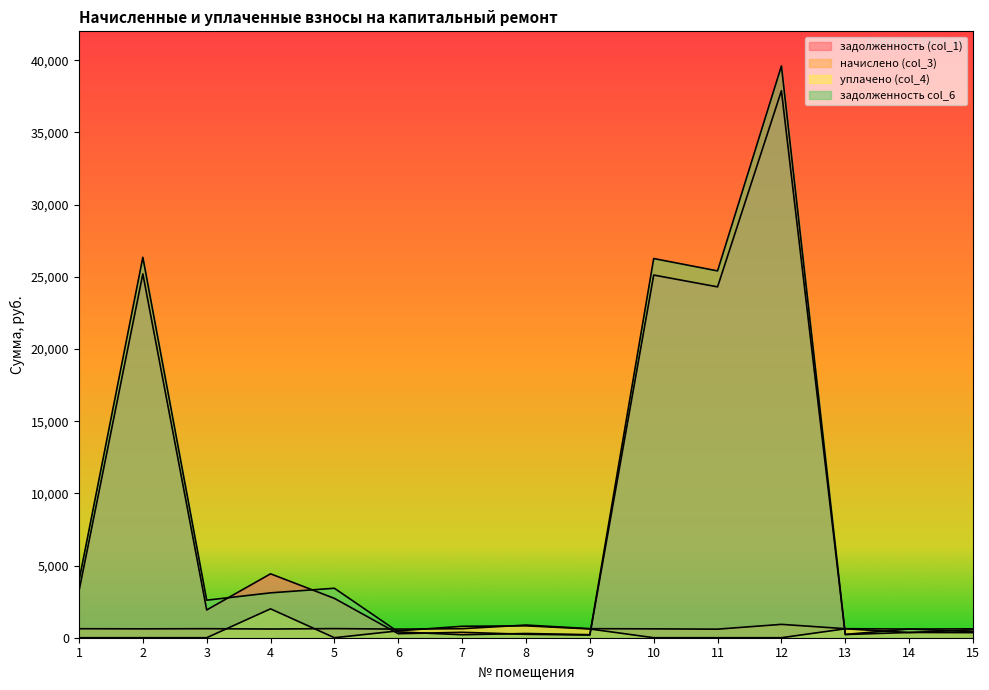

Where does the начислено (col_3) series first go above 623?

1